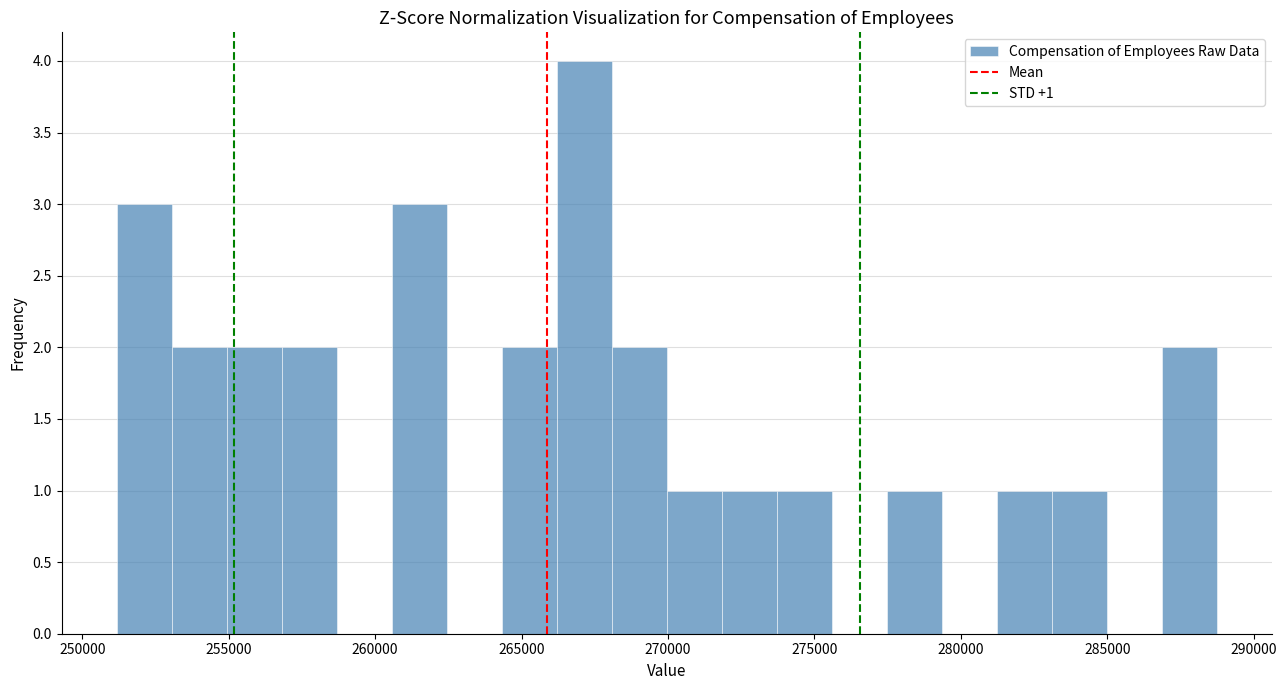

Read against the x-axis, roughly where is the centre of the tallest bar?

267000